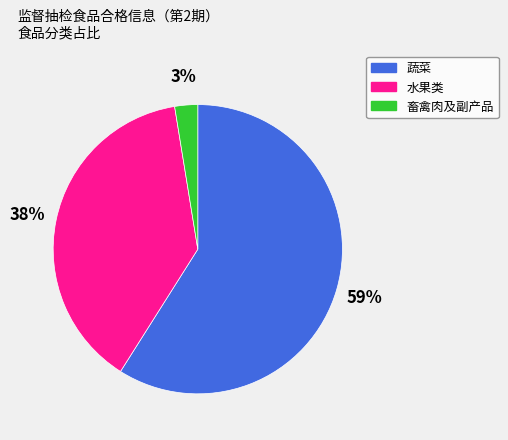

To the nearest percent, what is the combined percentage of 蔬菜 and 水果类?

97%